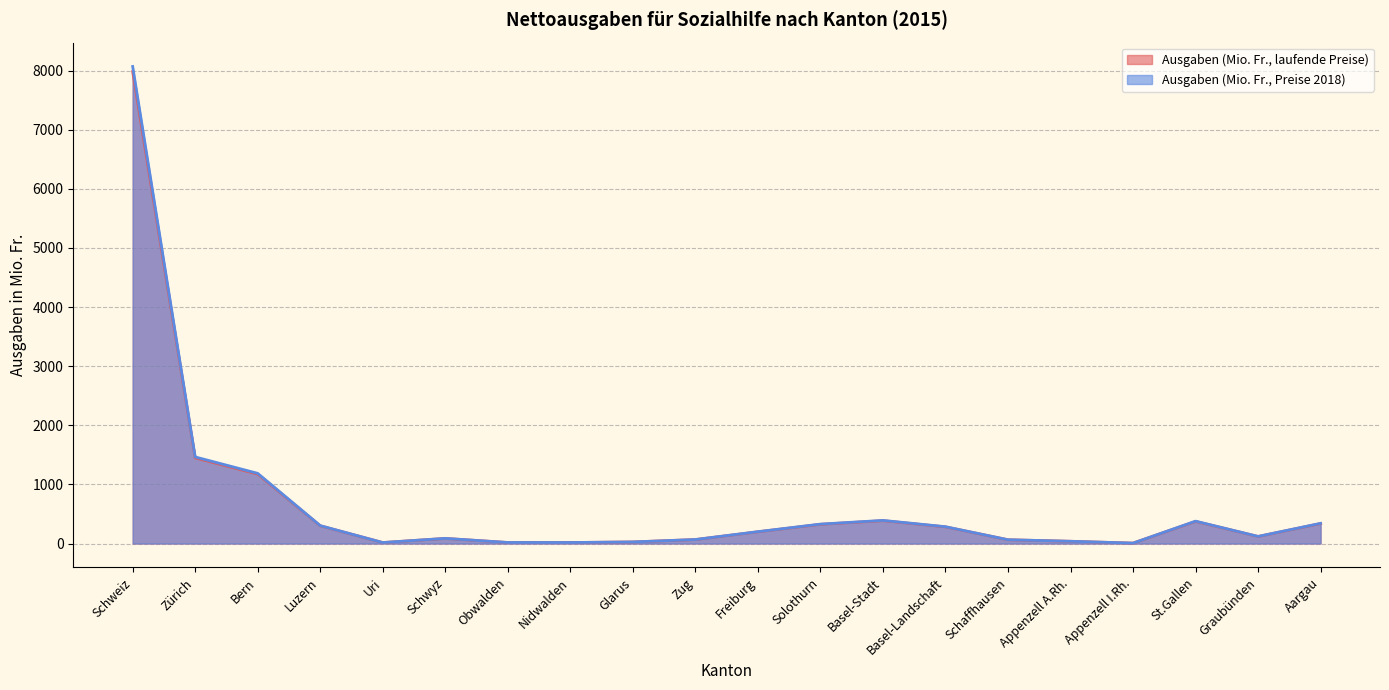

How many interior local valleys does the Ausgaben (Mio. Fr., Preise 2018) series have?

4